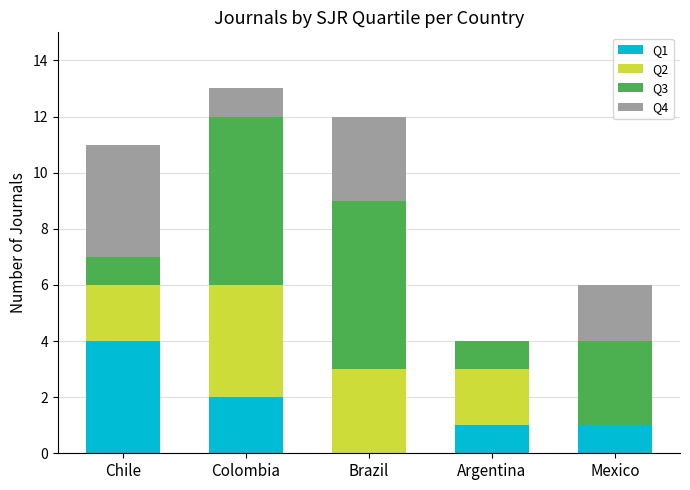

What are all the series names shown in the legend?

Q1, Q2, Q3, Q4